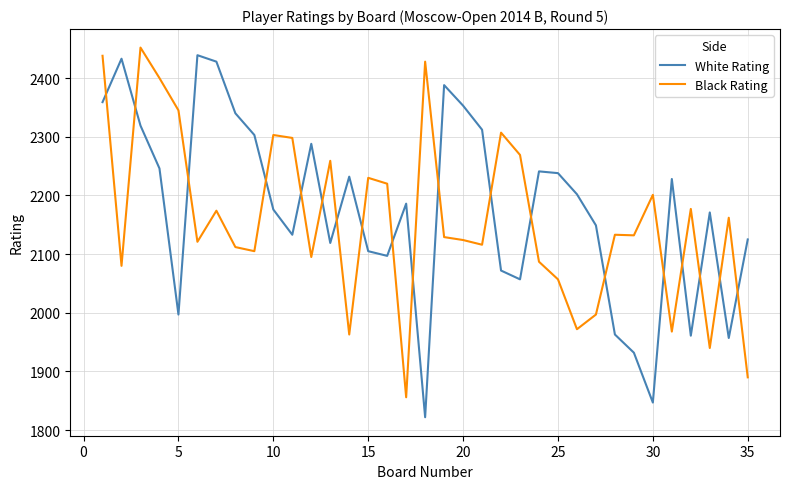

True or false: White Rating and Black Rating intersect in this chart.

True